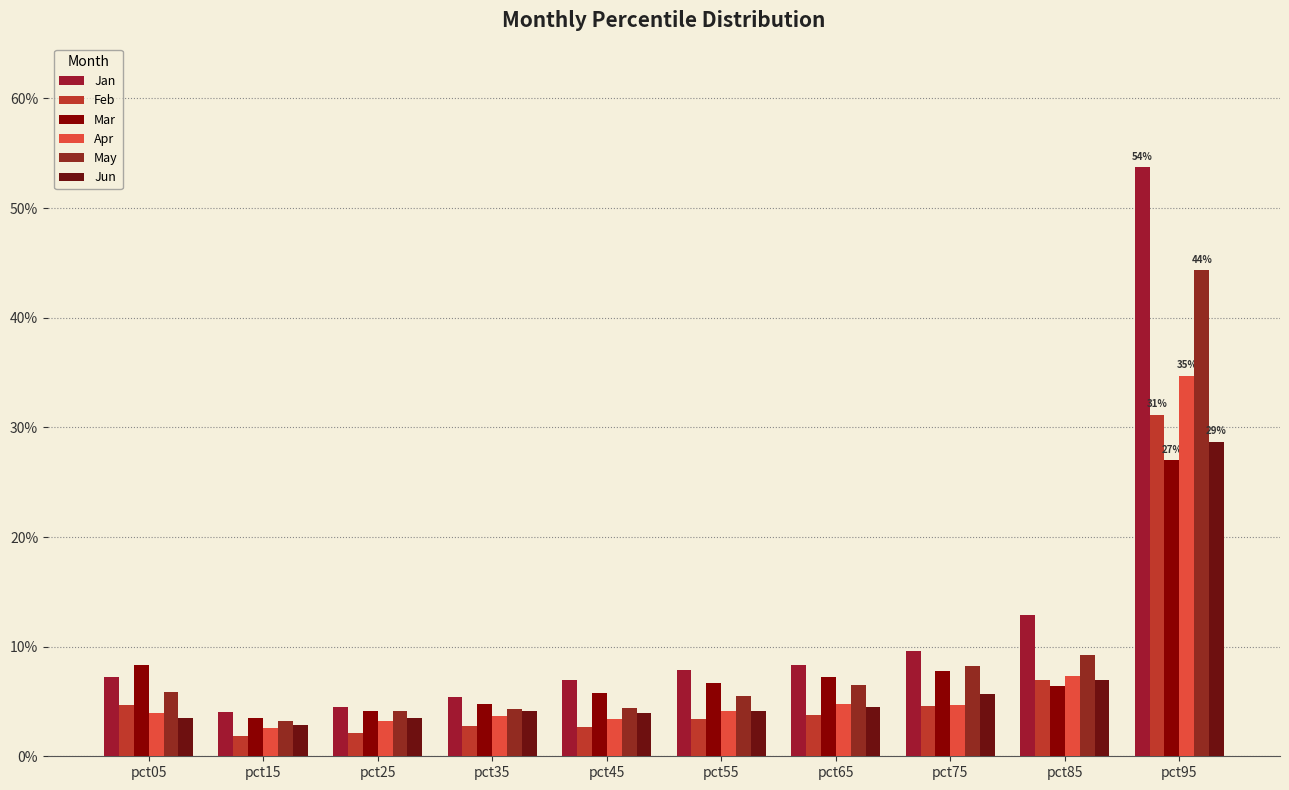

Does the chart contain stacked bars?

No